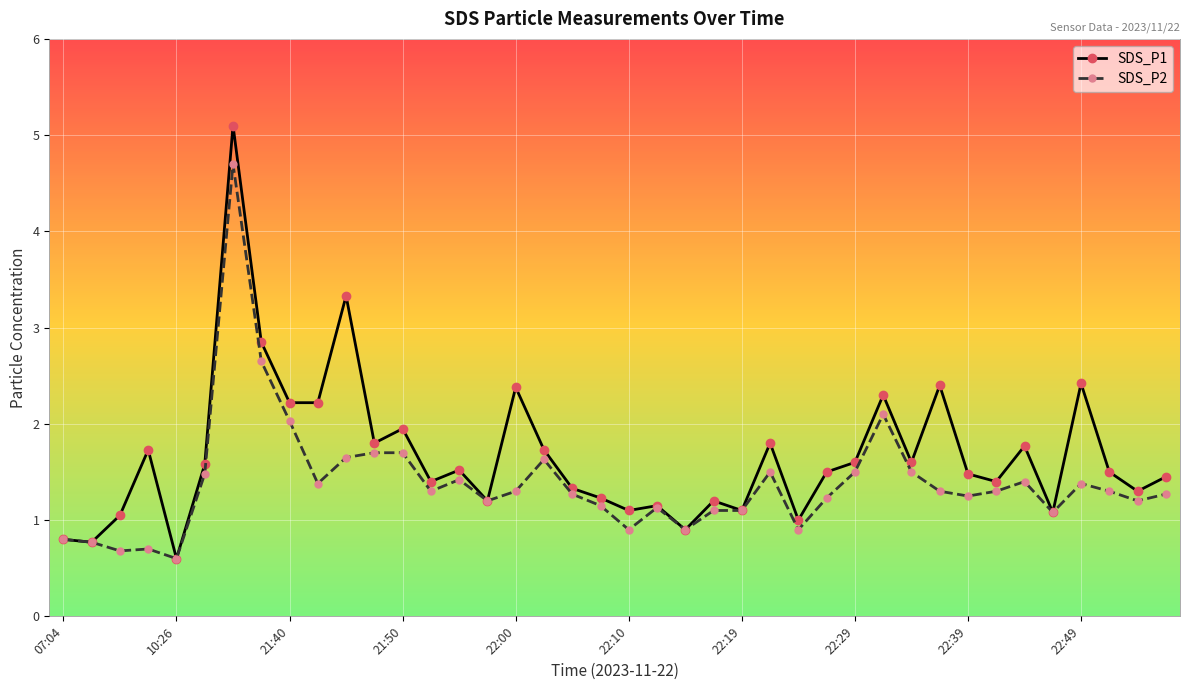

Rank the series by their maximum value, from highest to lowest.

SDS_P1, SDS_P2